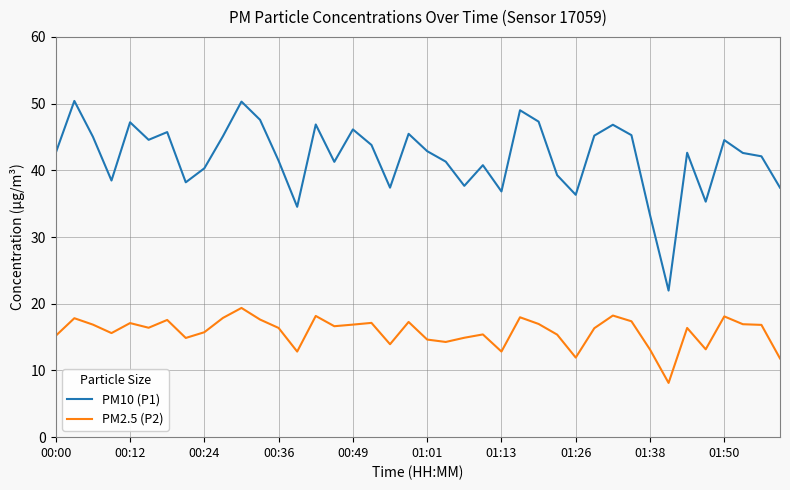

Which series has the widest spread of values?

PM10 (P1)